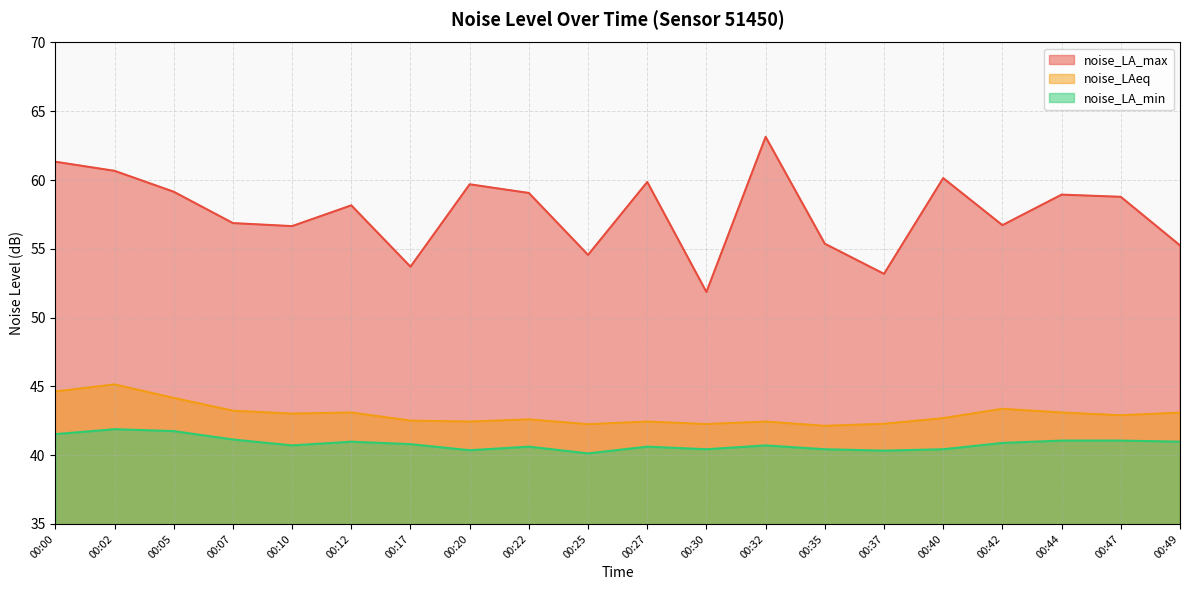

How many lines are shown in the chart?

3